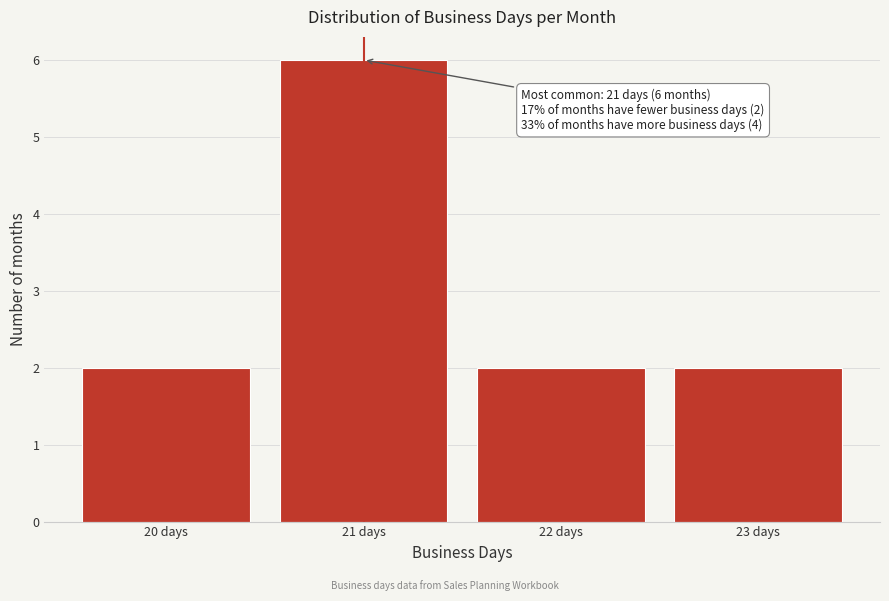

Which range on the x-axis has the tallest bar?

20.5 to 21.5